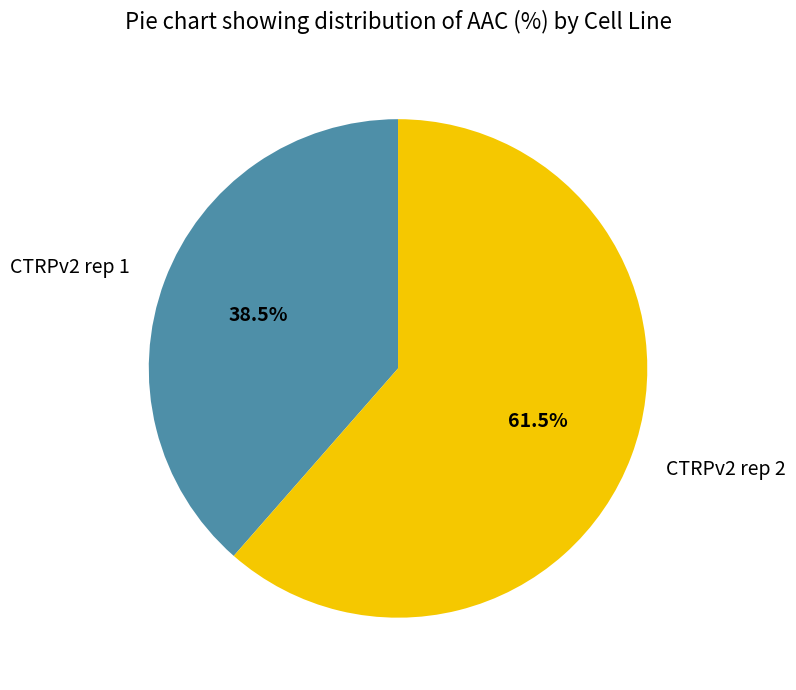

The CTRPv2 rep 2 slice represents 53% of the pie. True or false?

False